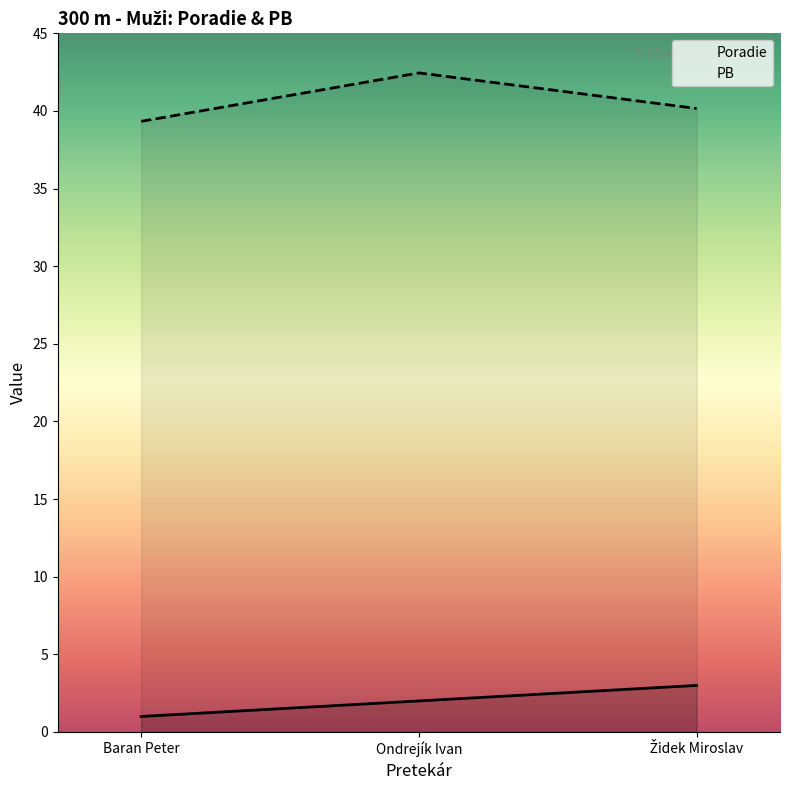

Reading left to right, transcribe all the data shown in this chart.

Poradie: Baran Peter=1.0	Ondrejík Ivan=2.0	Židek Miroslav=3.0
PB: Baran Peter=39.3	Ondrejík Ivan=42.5	Židek Miroslav=40.2